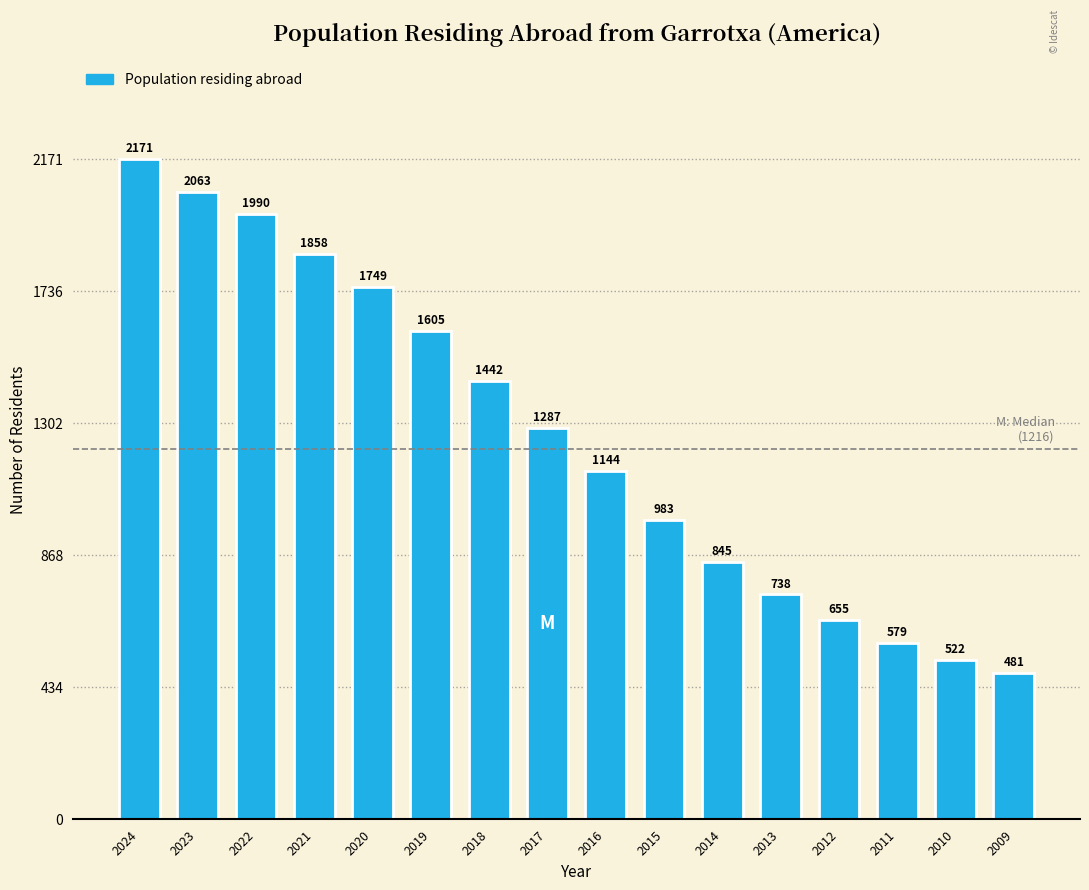

Reading left to right, transcribe all the data shown in this chart.

2171	2063	1990	1858	1749	1605	1442	1287	1144	983	845	738	655	579	522	481